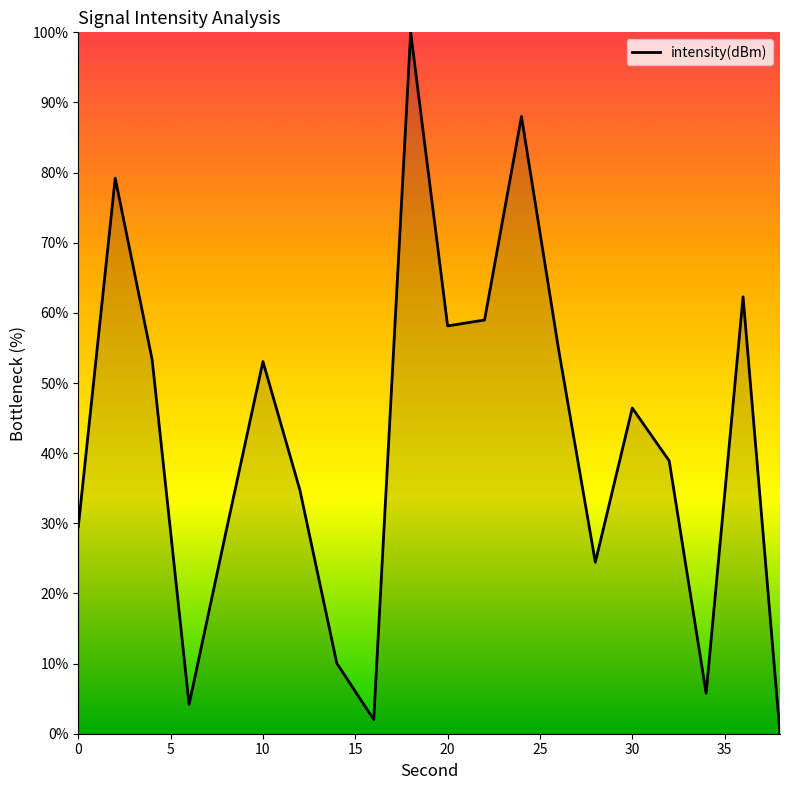

Count the number of values greater than 46.

10